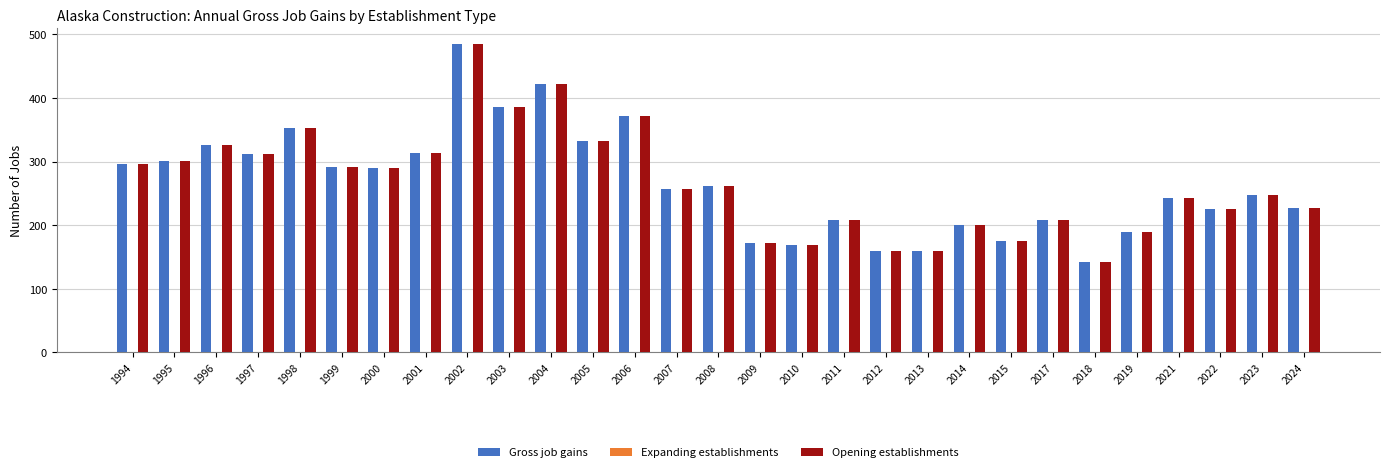

At which category is the sum across all series the highest?

2002